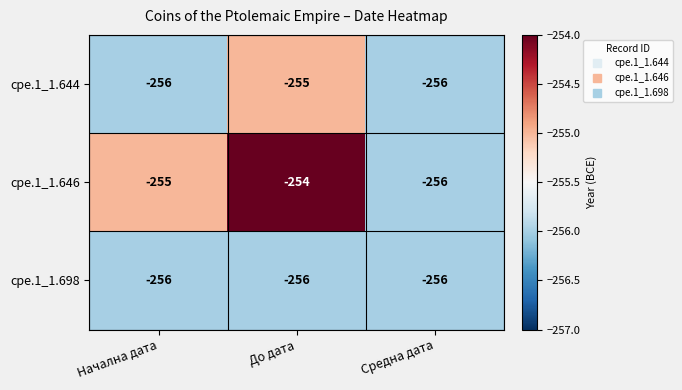

At which label does cpe.1_1.646 first exceed -255?

До дата